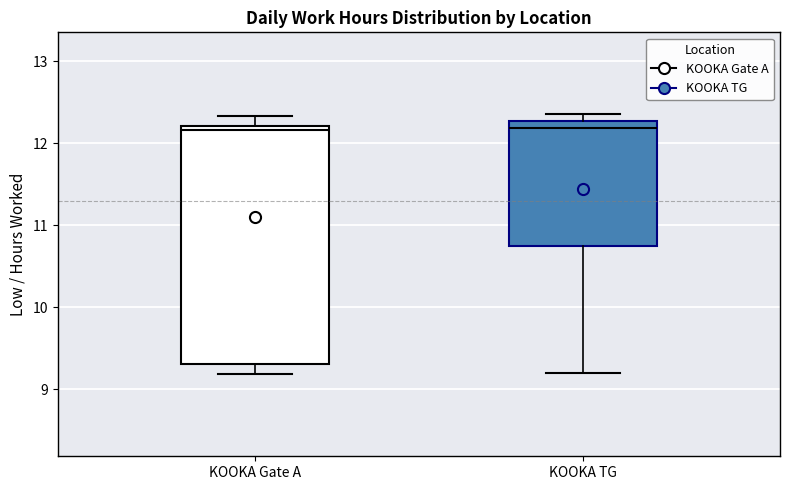

Where is the upper edge of the box for KOOKA Gate A on the y-axis? The values are not printed on the chart, so give them approximately, as read against the axis.

12.2